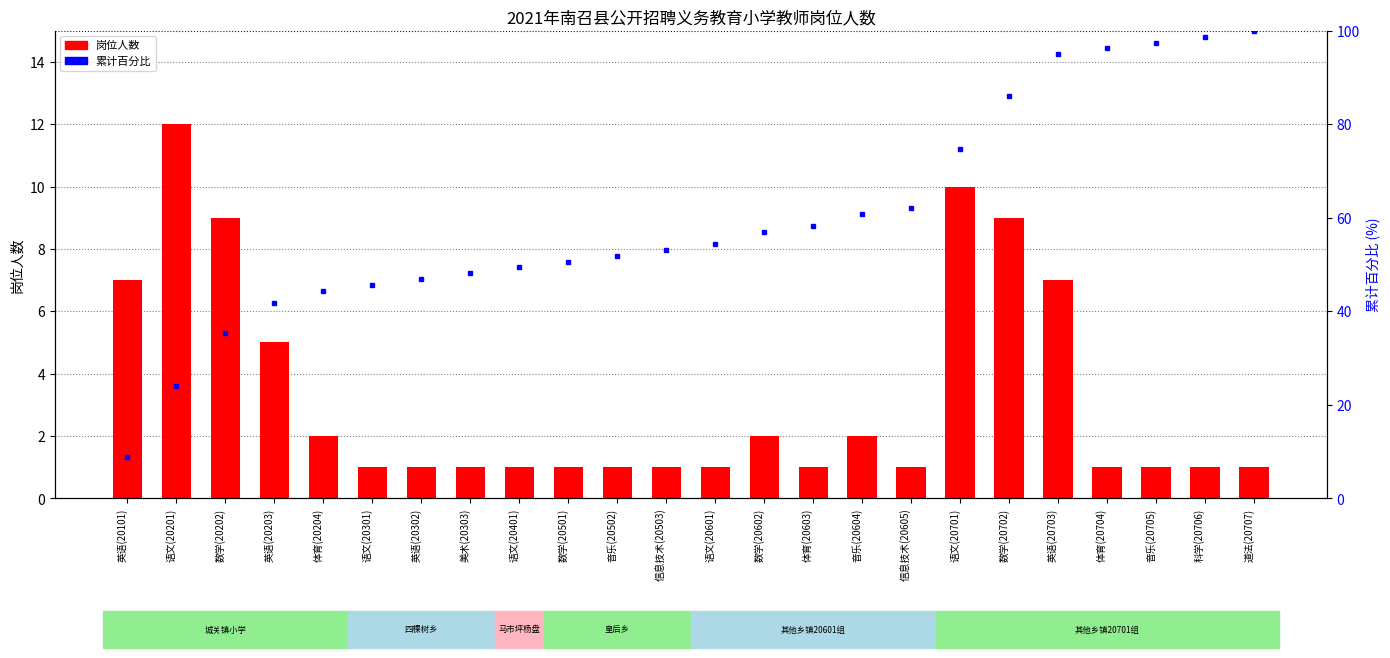

Where does the 累计百分比 series first go above 54?

语文(20601)